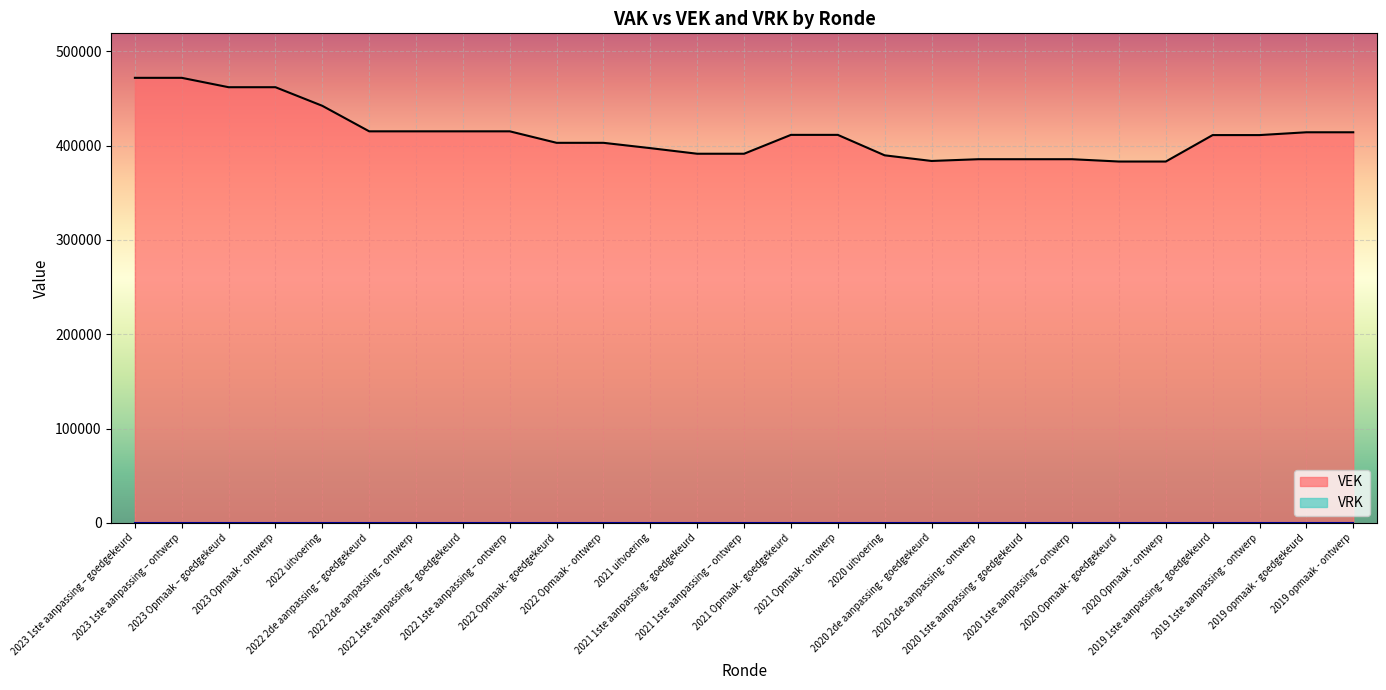

Reading left to right, list all the values displayed in this chart.

471950	471950	462000	462000	442262	415219	415219	415219	415219	403026	403026	397385	391450	391450	411457	411457	389771	383789	385639	385639	385639	383191	383191	411235	411235	414210	414210